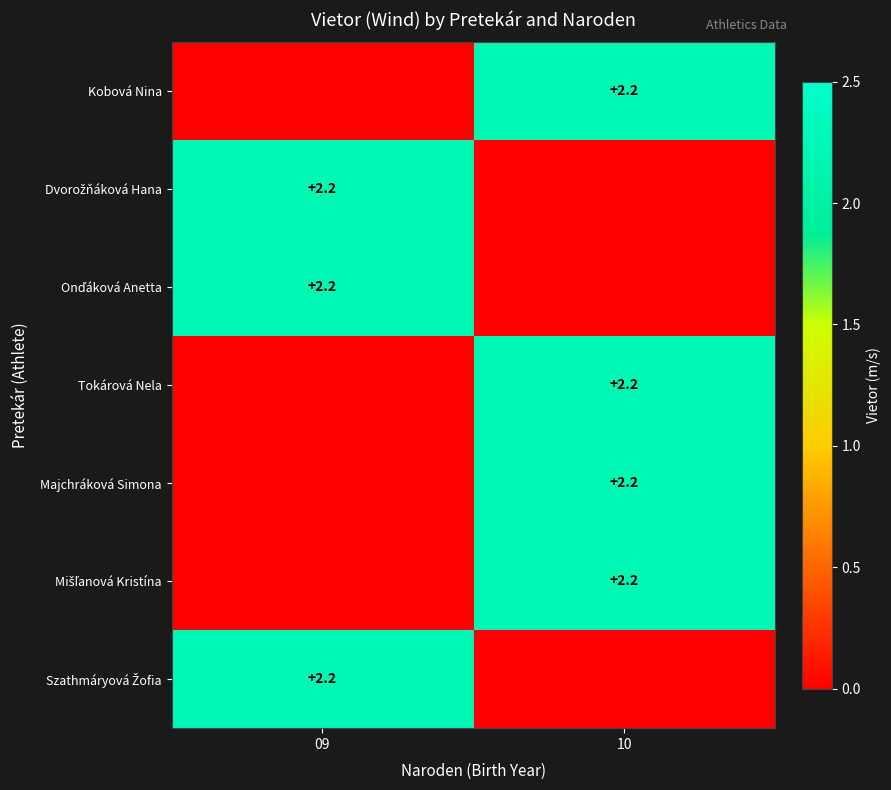

The Mišľanová Kristína series shows 2.2 at 10. True or false?

True